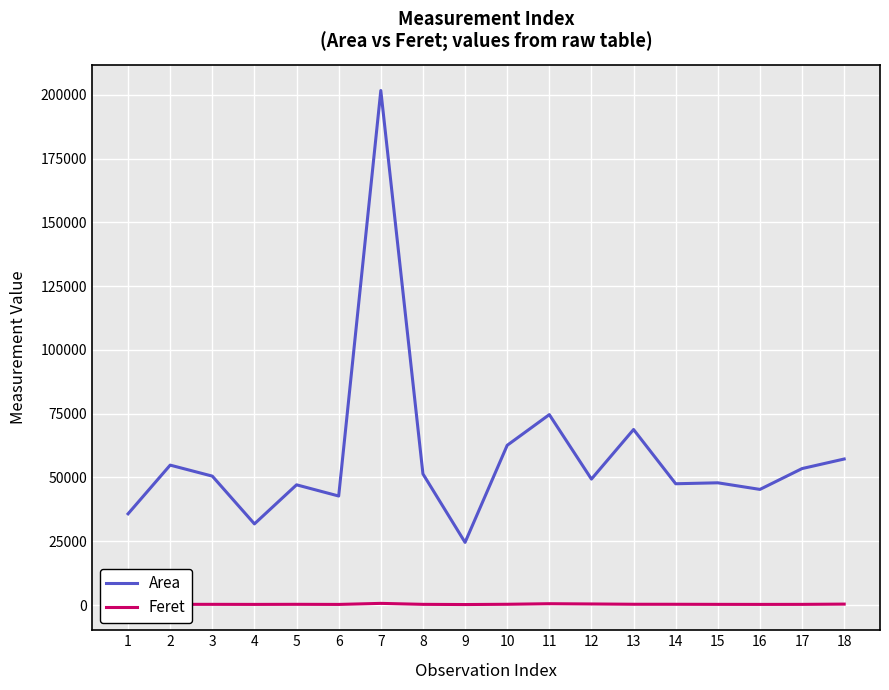

Is this an area chart (filled region under the line)?

No